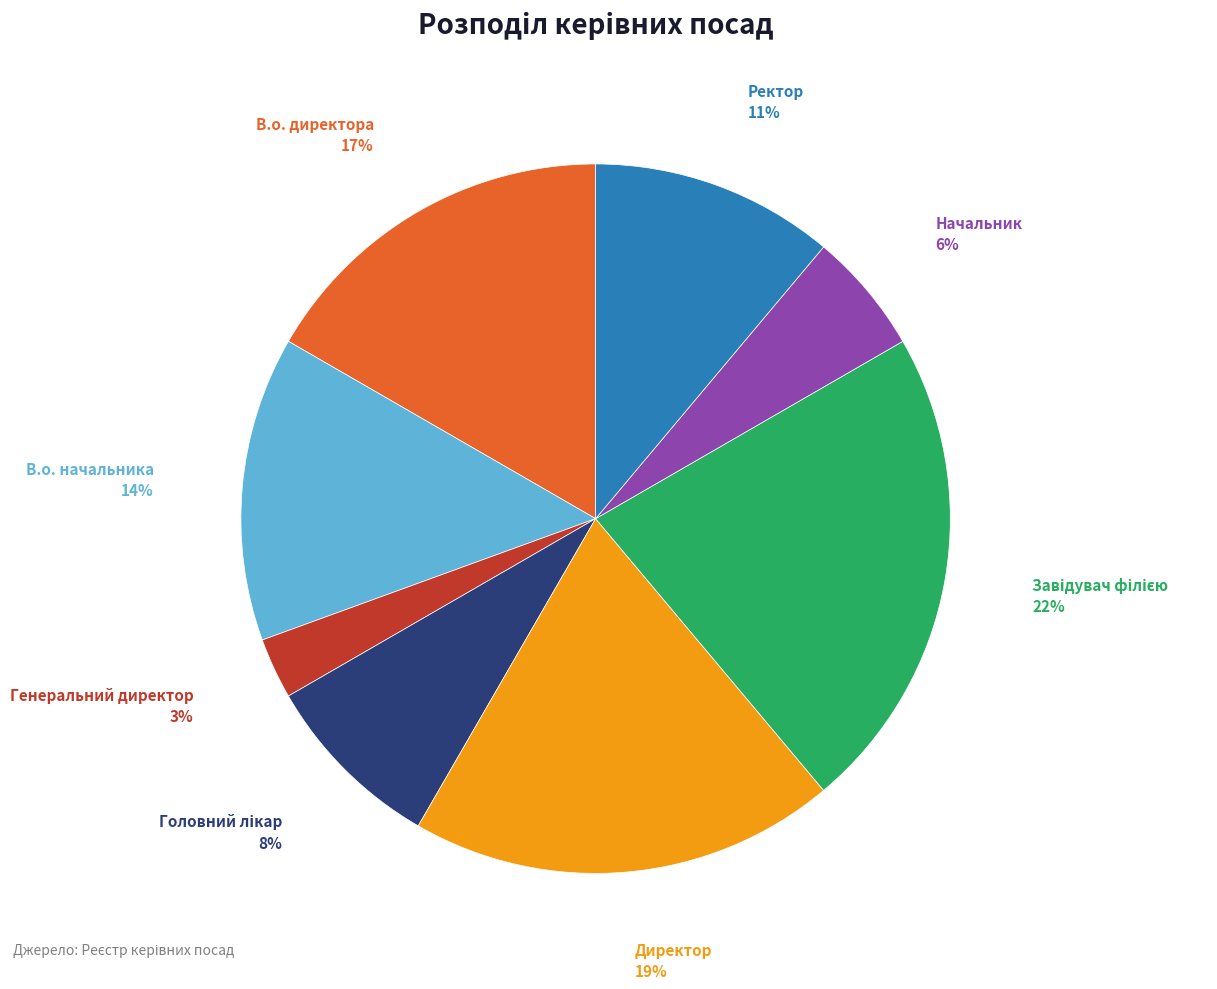

Which category has the smallest portion of the pie?

Генеральний директор